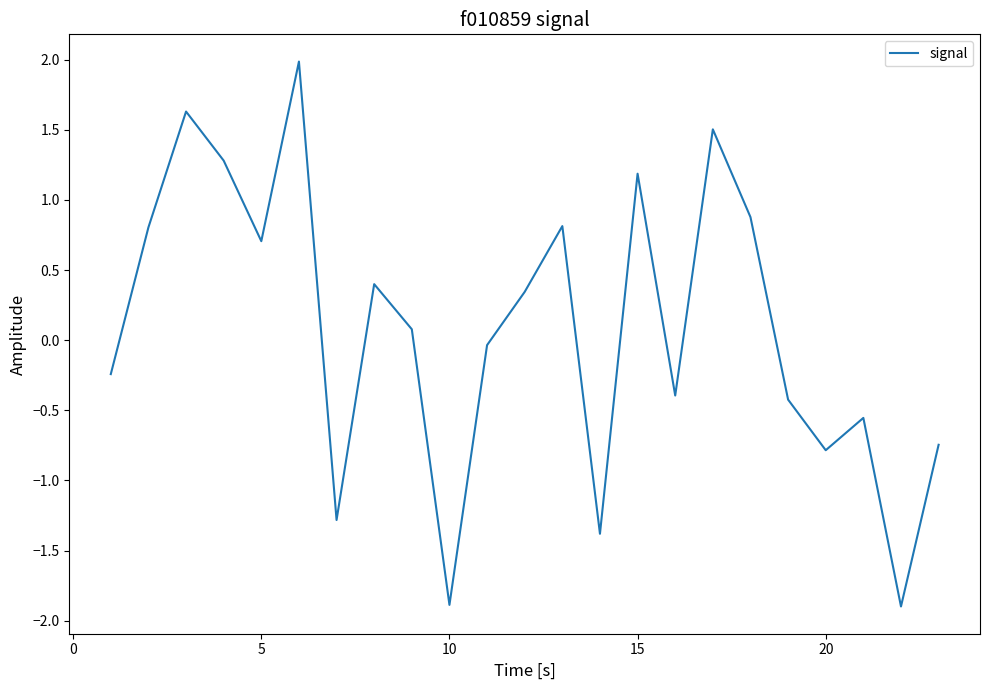

True or false: there are more than 2 points higher than both neighbors.

True